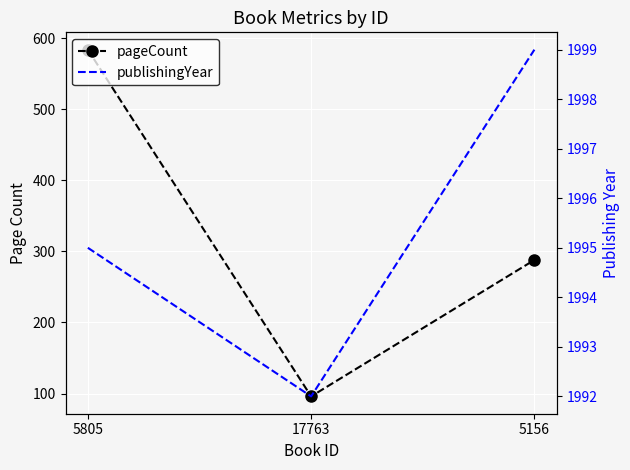

The publishingYear series shows 1995 at 5805. True or false?

True